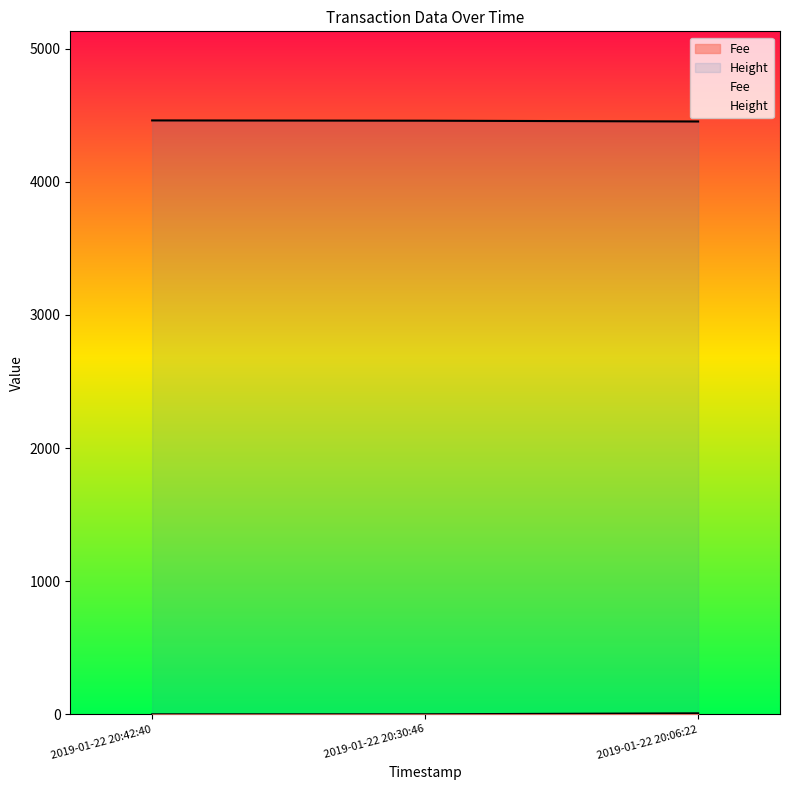

Reading right to left, extract all data points from this chart.

Fee: 2019-01-22 20:06:22=7.6	2019-01-22 20:30:46=0.4	2019-01-22 20:42:40=0.1
Height: 2019-01-22 20:06:22=4453.0	2019-01-22 20:30:46=4459.0	2019-01-22 20:42:40=4461.0